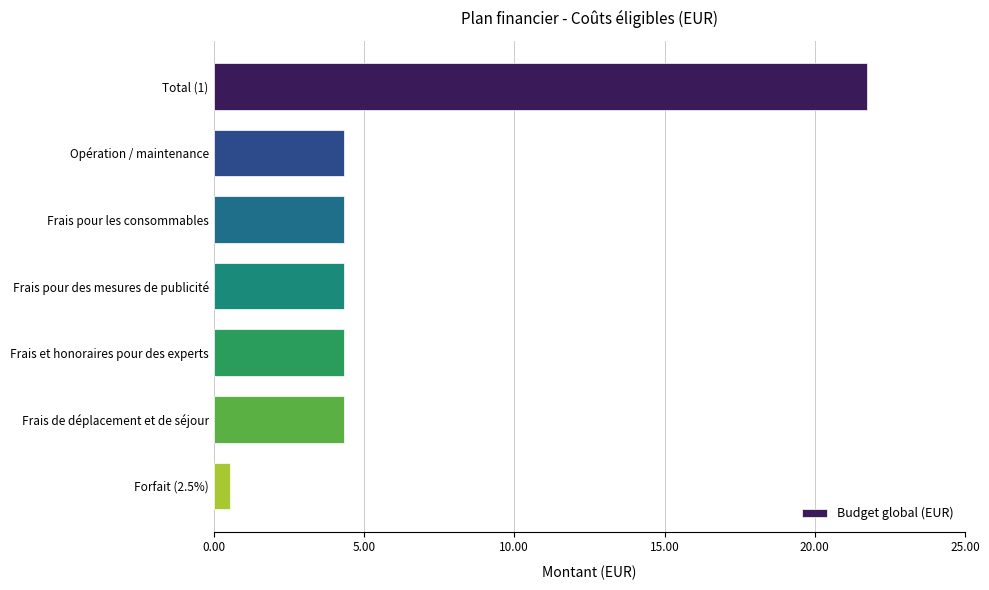

Read the value at Total (1).

21.7